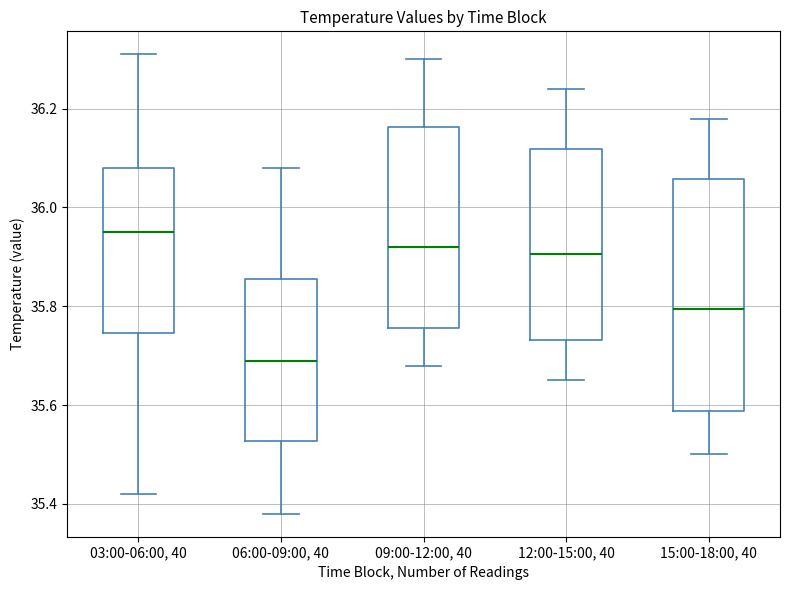

Reading left to right, read every box against the y-axis: the position of its median line, the range the box covers, and the ends of its whiskers. The values are not printed on the chart, so give them approximately, as read against the axis.

03:00-06:00, 40: median 35.96, box 35.74 to 36.08, whiskers 35.42 to 36.32
06:00-09:00, 40: median 35.70, box 35.52 to 35.86, whiskers 35.38 to 36.08
09:00-12:00, 40: median 35.92, box 35.76 to 36.16, whiskers 35.68 to 36.30
12:00-15:00, 40: median 35.90, box 35.74 to 36.12, whiskers 35.66 to 36.24
15:00-18:00, 40: median 35.80, box 35.58 to 36.06, whiskers 35.50 to 36.18